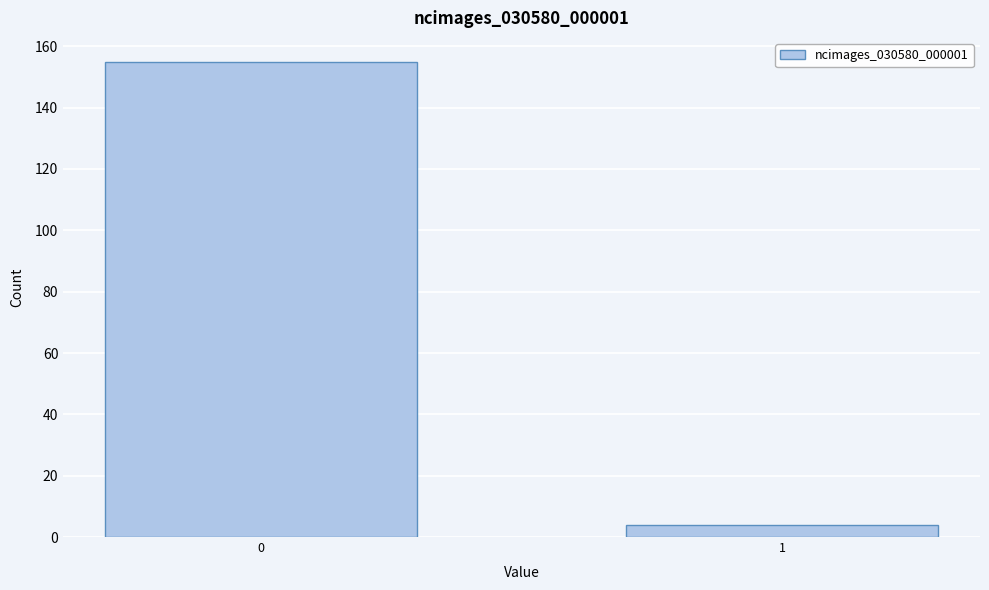

Reading left to right, what are all the values shown in this chart?

155	4